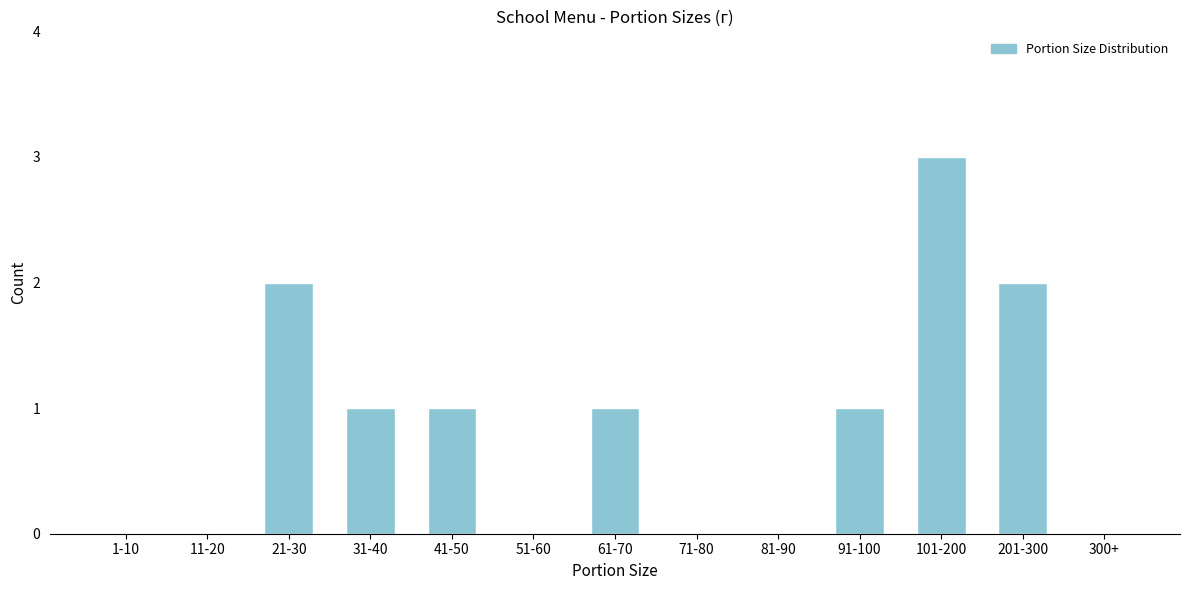

Reading left to right, transcribe all the data shown in this chart.

1-10=0	11-20=0	21-30=2	31-40=1	41-50=1	51-60=0	61-70=1	71-80=0	81-90=0	91-100=1	101-200=3	201-300=2	300+=0